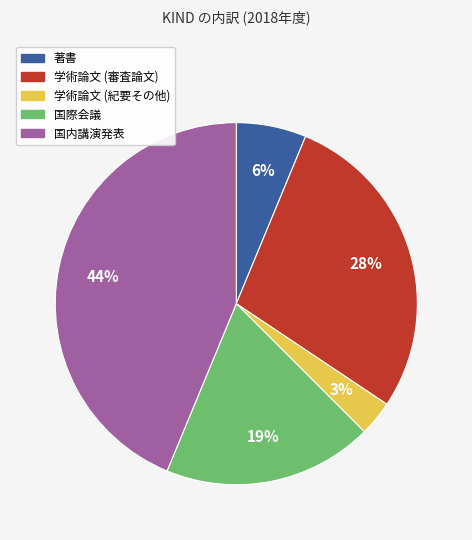

Approximately how many times larger is the value at 学術論文 (紀要その他) compared to 国内講演発表?

0.1